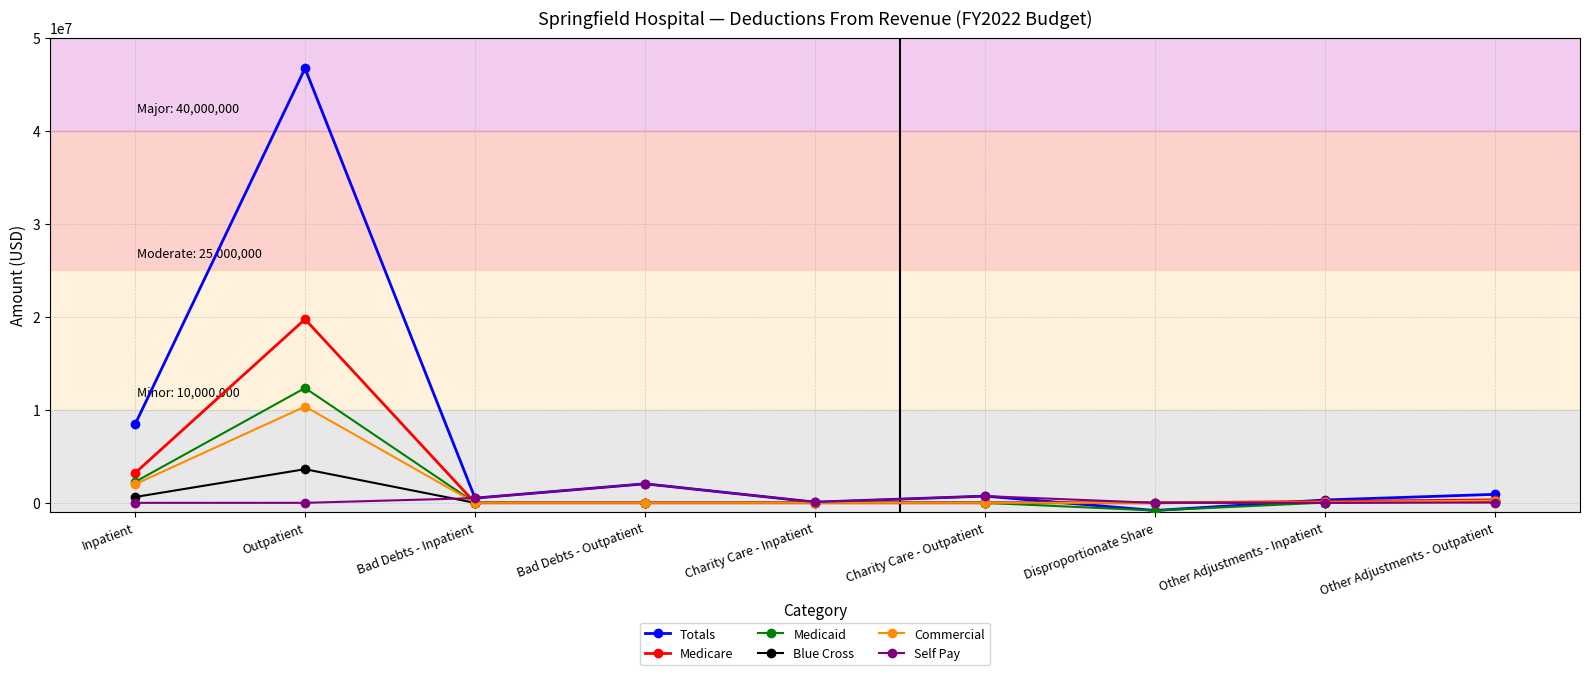

At which category does Medicare reach its first local peak?

Outpatient